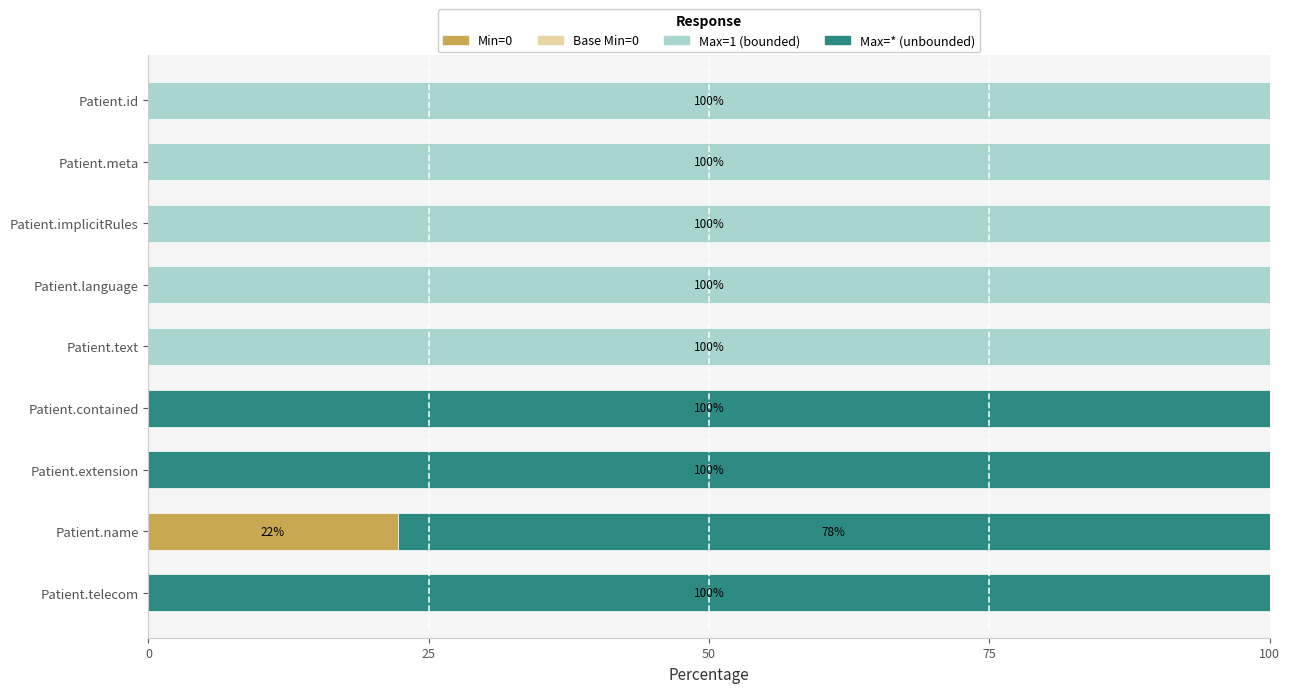

Count the number of data series in this chart.

3